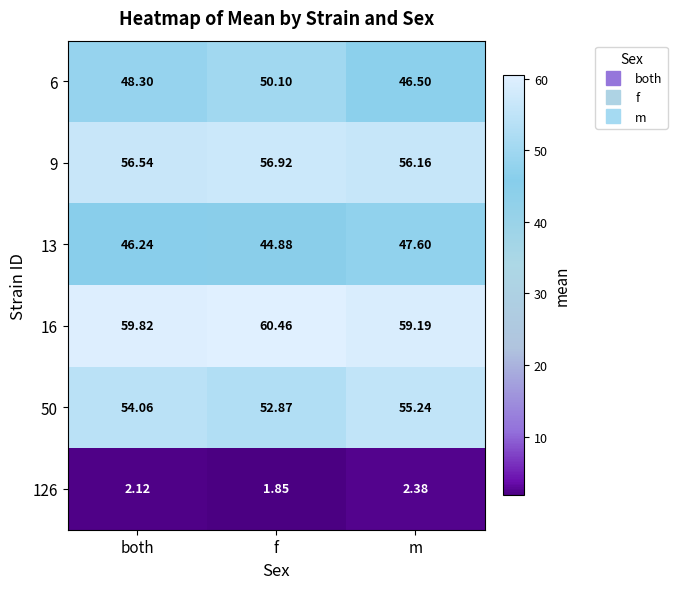

Which category has the lowest value across all series?

f